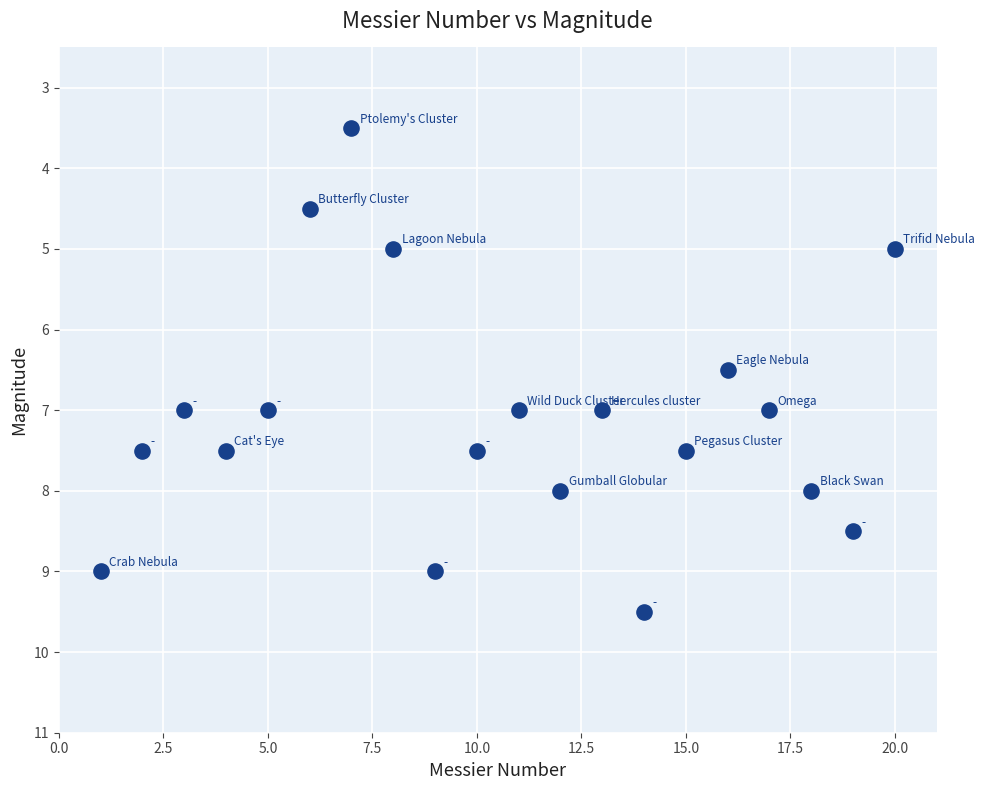

What Y value in the scatter plot is closest to 6?

6.5